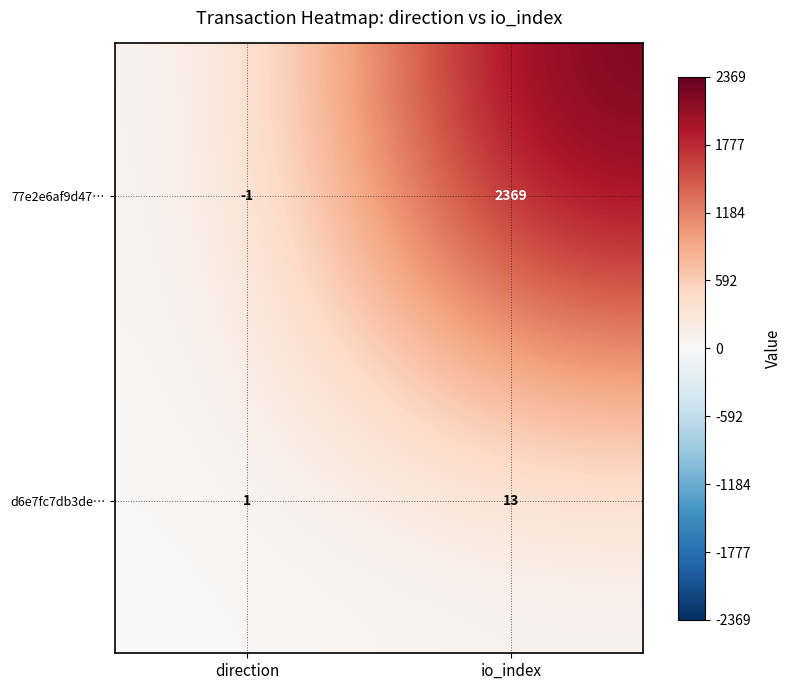

The value of d6e7fc7db3de… at direction is 0. True or false?

False